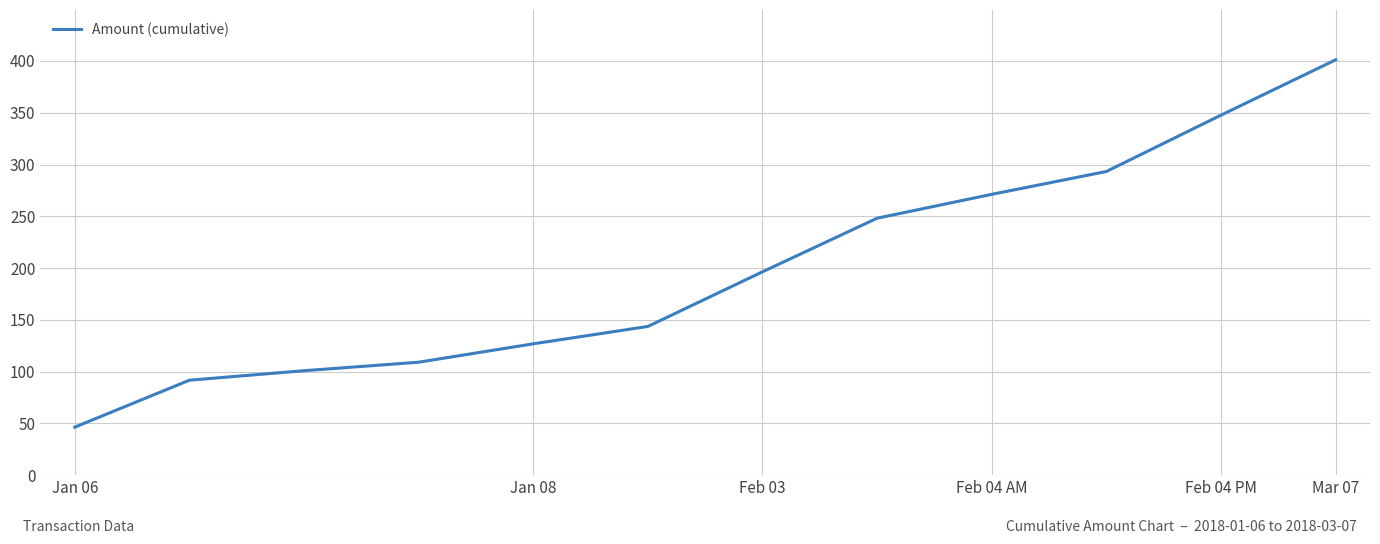

Reading right to left, what are all the values shown in this chart?

401.1	347.7	293.3	271.2	248.2	196.4	143.6	126.8	109.1	100.9	91.7	46.3